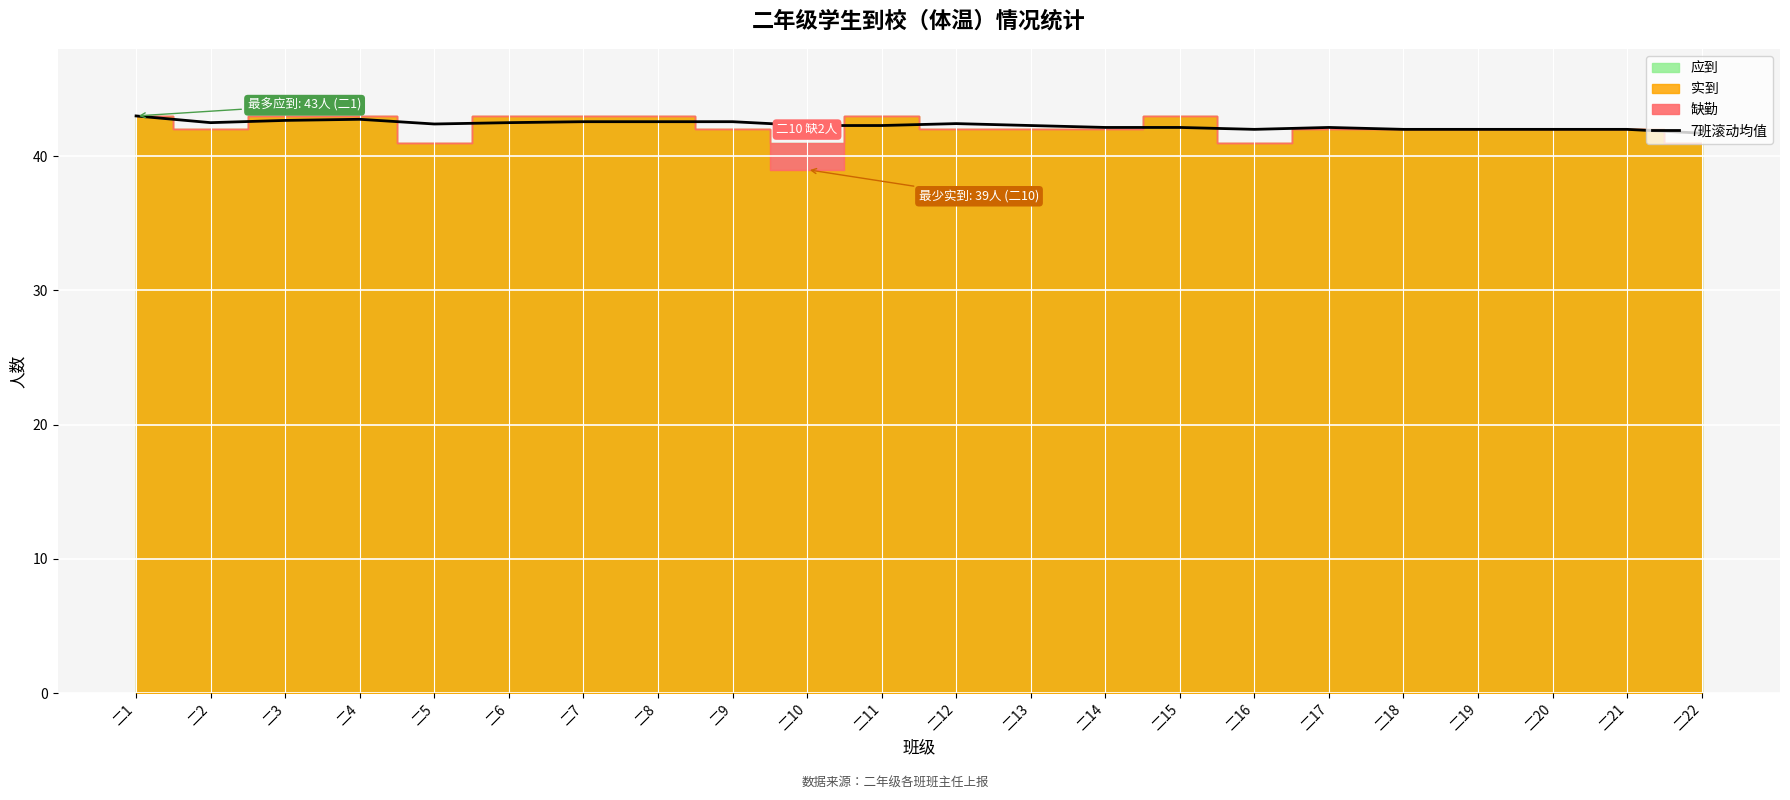

What is the minimum value for 7班滚动均值?

41.7